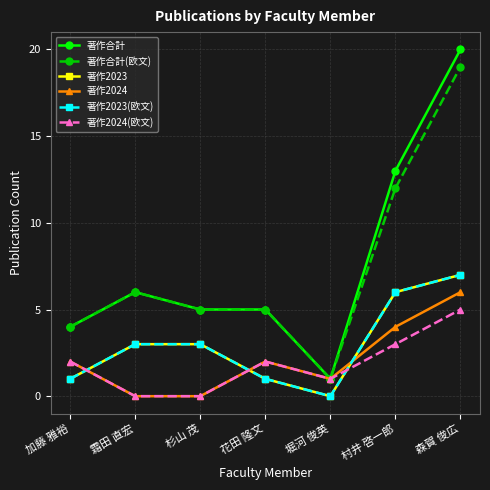

Rank the series at 霜田 直宏 from highest to lowest value.

著作合計, 著作合計(欧文), 著作2023, 著作2023(欧文), 著作2024, 著作2024(欧文)